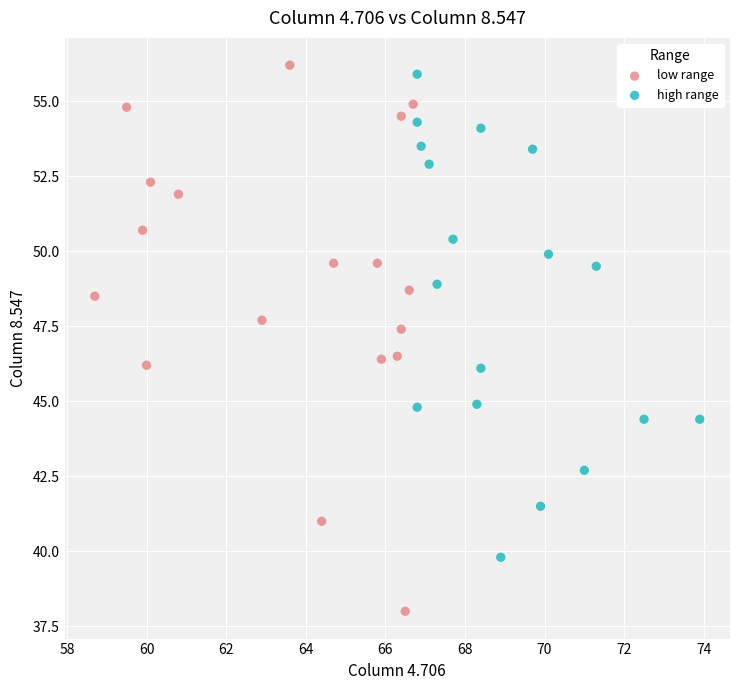

Which series reaches the maximum Y coordinate?

low range